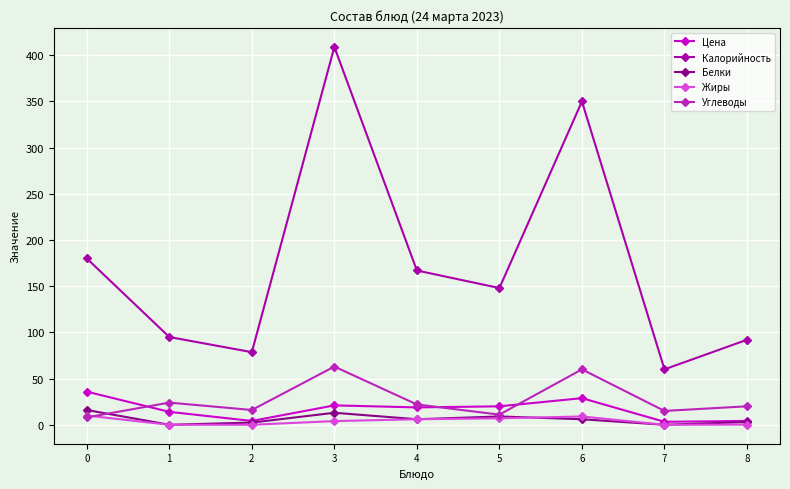

The Углеводы series shows 60.0 at 6. True or false?

True